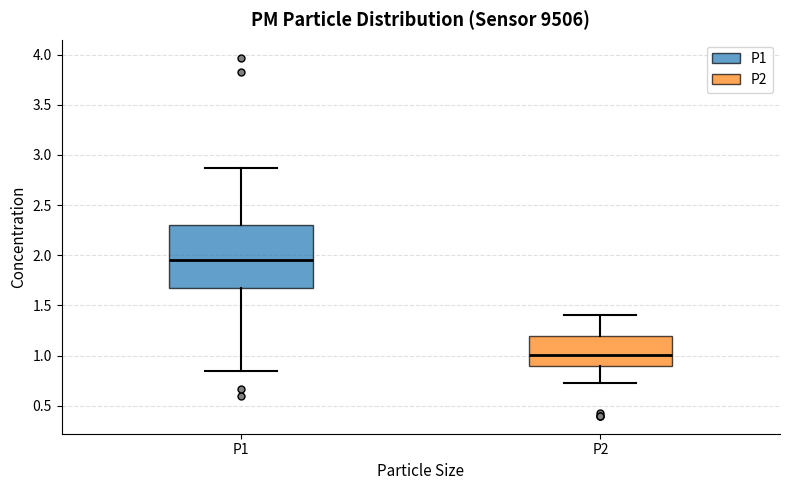

Where is the upper edge of the box for P2 on the y-axis? The values are not printed on the chart, so give them approximately, as read against the axis.

1.20